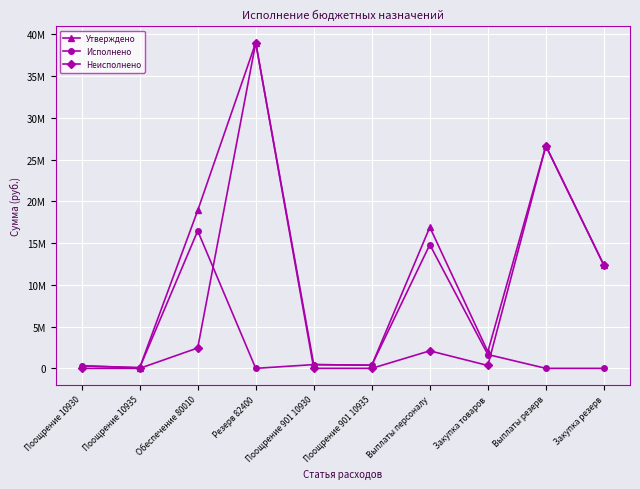

Reading left to right, extract all data points from this chart.

Утверждено: Поощрение 10930=299400.0	Поощрение 10935=75000.0	Обеспечение 80010=18896764.0	Резерв 82400=38973456.4	Поощрение 901 10930=449100.0	Поощрение 901 10935=375000.0	Выплаты персоналу=16900000.0	Закупка товаров=1996764.0	Выплаты резерв=26627181.0	Закупка резерв=12346275.4
Исполнено: Поощрение 10930=299400.0	Поощрение 10935=75000.0	Обеспечение 80010=16457350.2	Резерв 82400=0.0	Поощрение 901 10930=449100.0	Поощрение 901 10935=375000.0	Выплаты персоналу=14803643.2	Закупка товаров=1653707.0	Выплаты резерв=0.0	Закупка резерв=0.0
Неисполнено: Поощрение 10930=0.0	Поощрение 10935=0.0	Обеспечение 80010=2439413.8	Резерв 82400=38973456.4	Поощрение 901 10930=0.0	Поощрение 901 10935=0.0	Выплаты персоналу=2096356.8	Закупка товаров=343057.0	Выплаты резерв=26627181.0	Закупка резерв=12346275.4